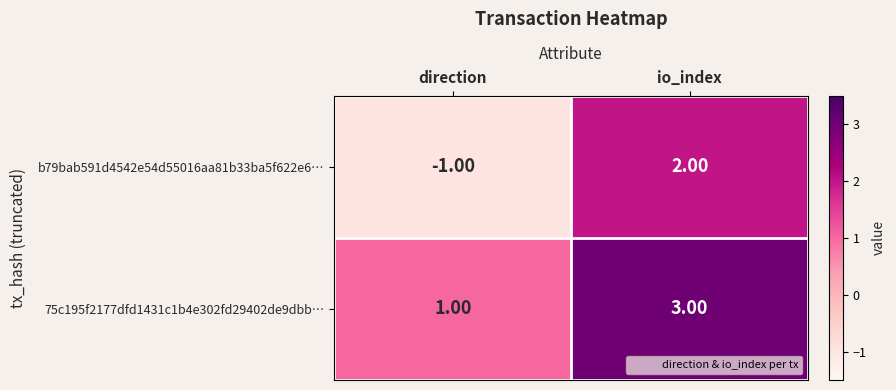

Which series has the largest range (max minus min)?

b79bab591d4542e54d55016aa81b33ba5f622e6…